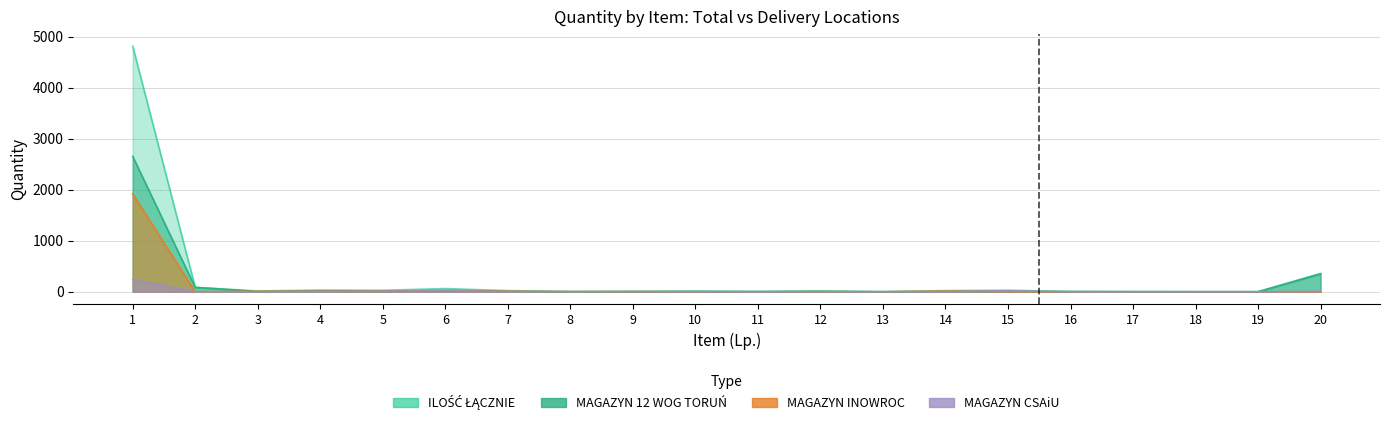

The ILOŚĆ ŁĄCZNIE series shows 34 at 4. True or false?

True